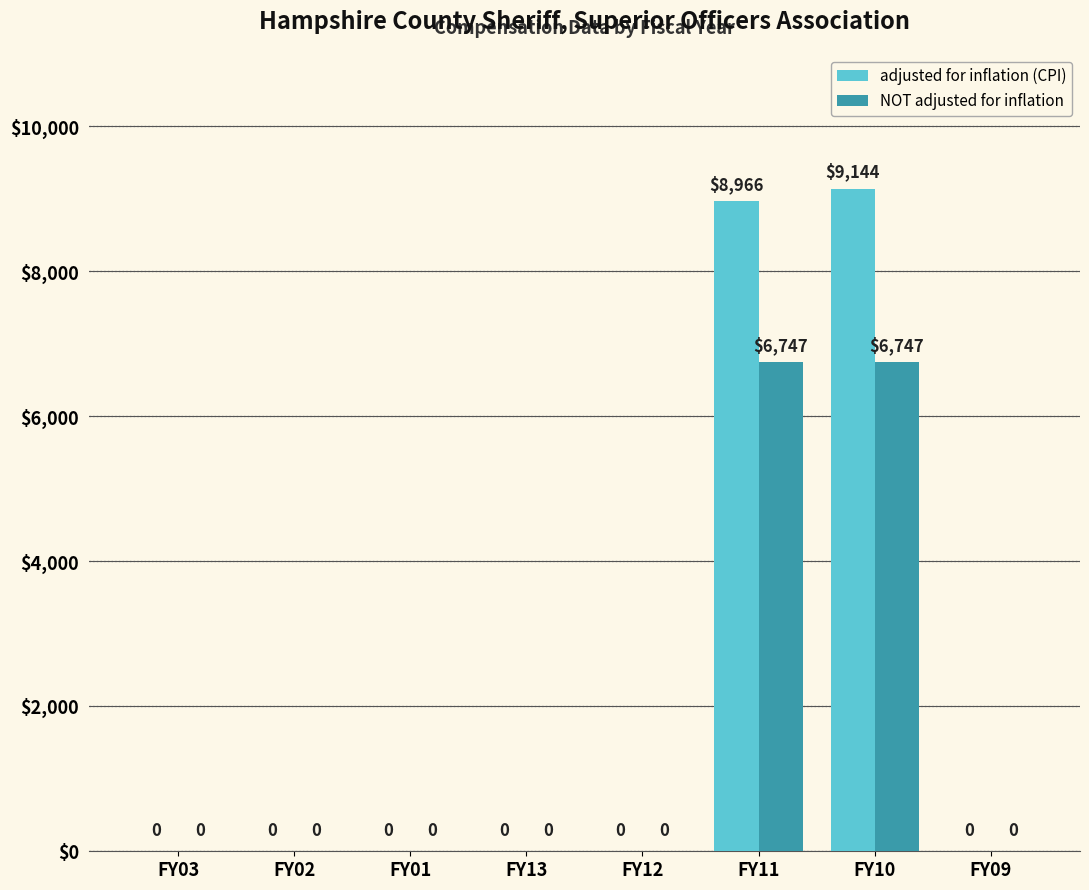

True or false: NOT adjusted for inflation has a value of 0 at FY01.

True